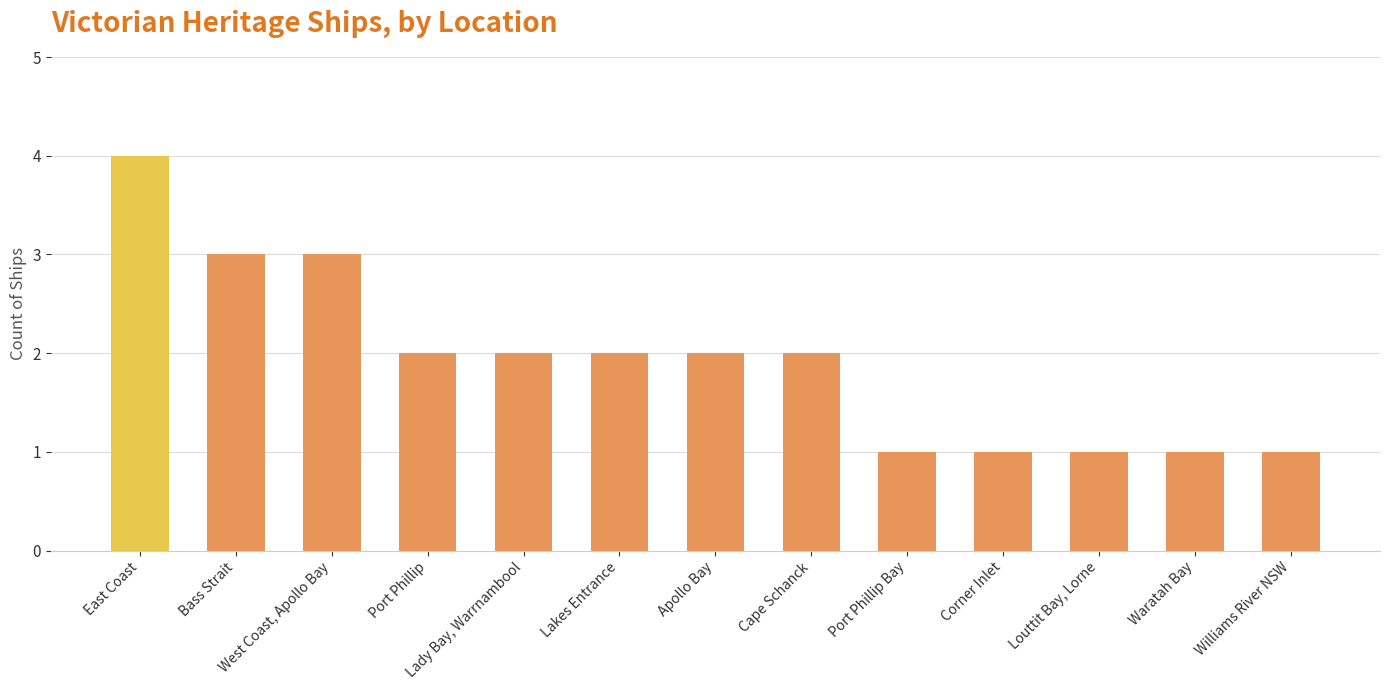

Read the value at Port Phillip.

2